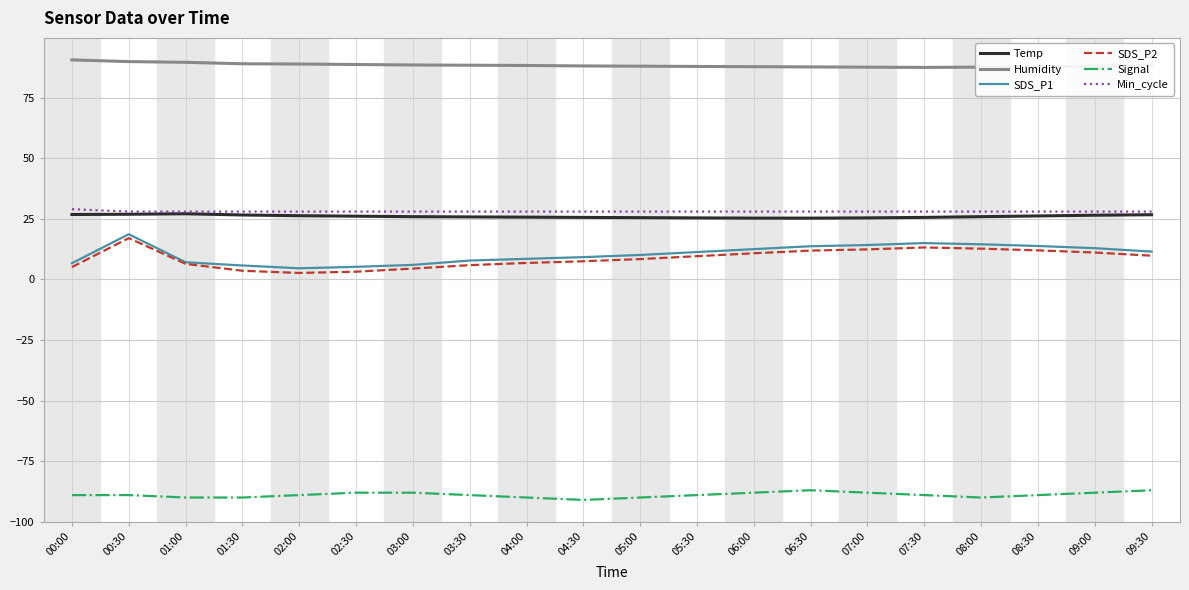

The value of Min_cycle at 02:00 is 28.0. True or false?

True